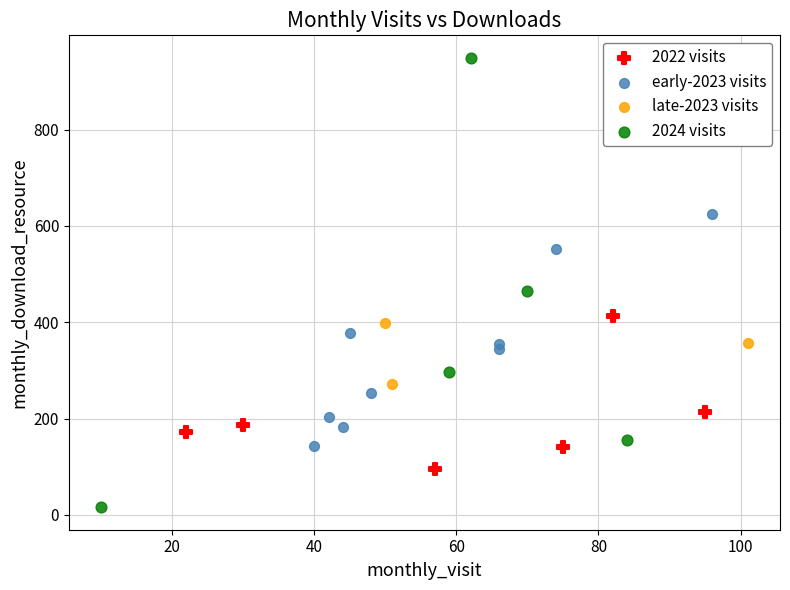

Which series reaches the maximum Y coordinate?

2024 visits